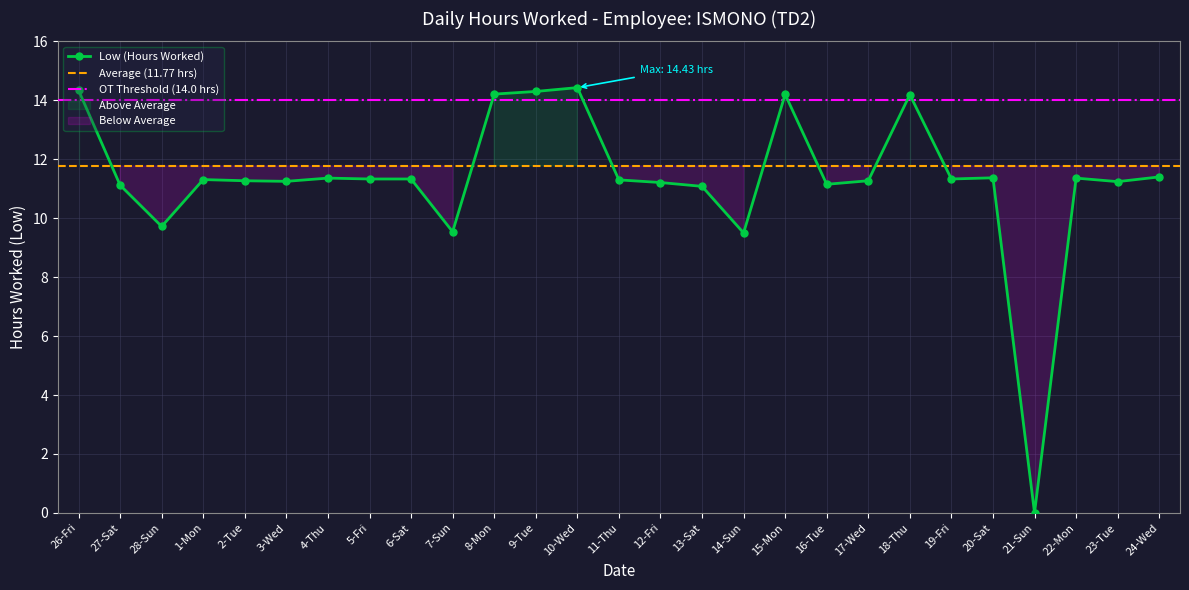

At which label does the data first exceed 11?

26-Fri